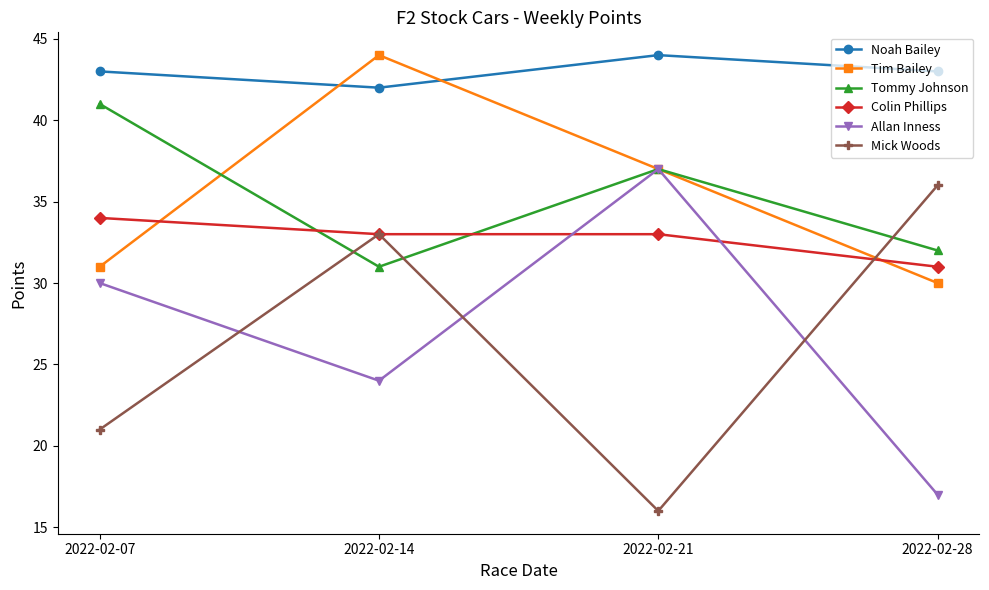

True or false: Mick Woods and Noah Bailey intersect in this chart.

False